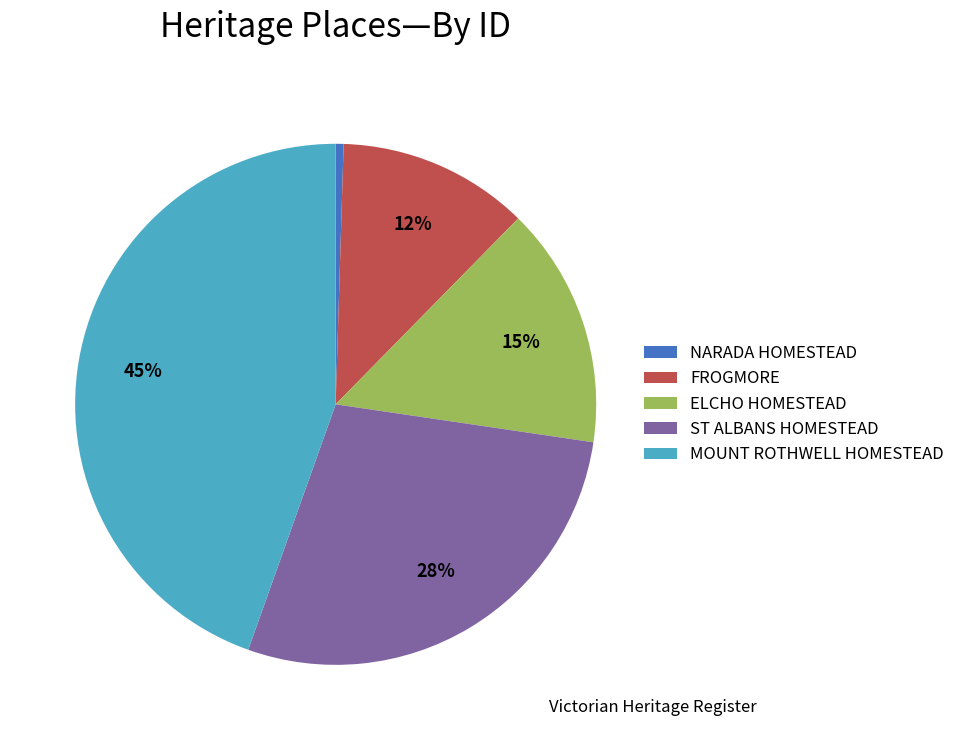

What is the largest slice in the pie chart?

MOUNT ROTHWELL HOMESTEAD